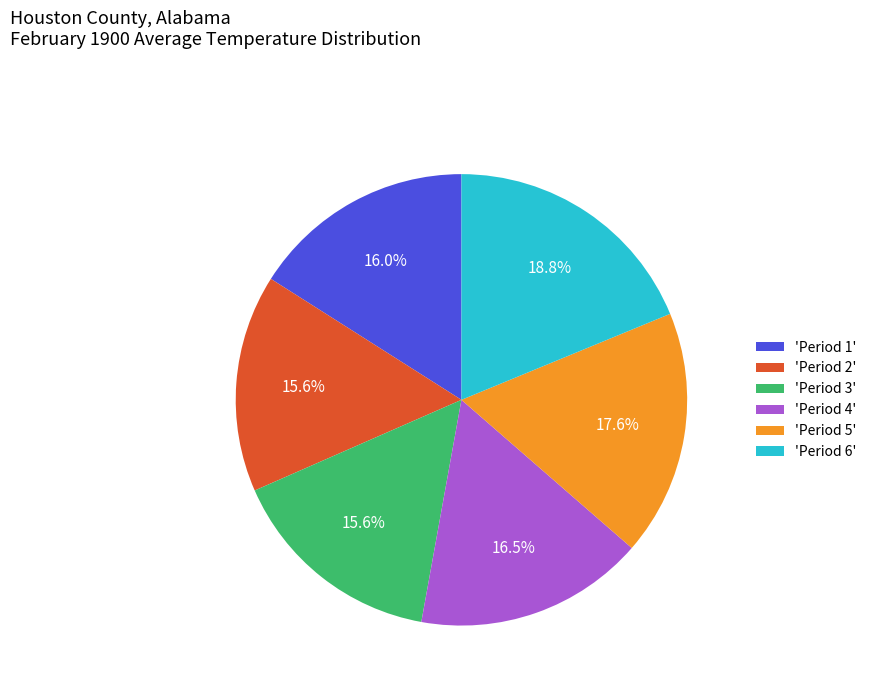

Do 'Period 3' and 'Period 4' together represent more than half of the pie?

No